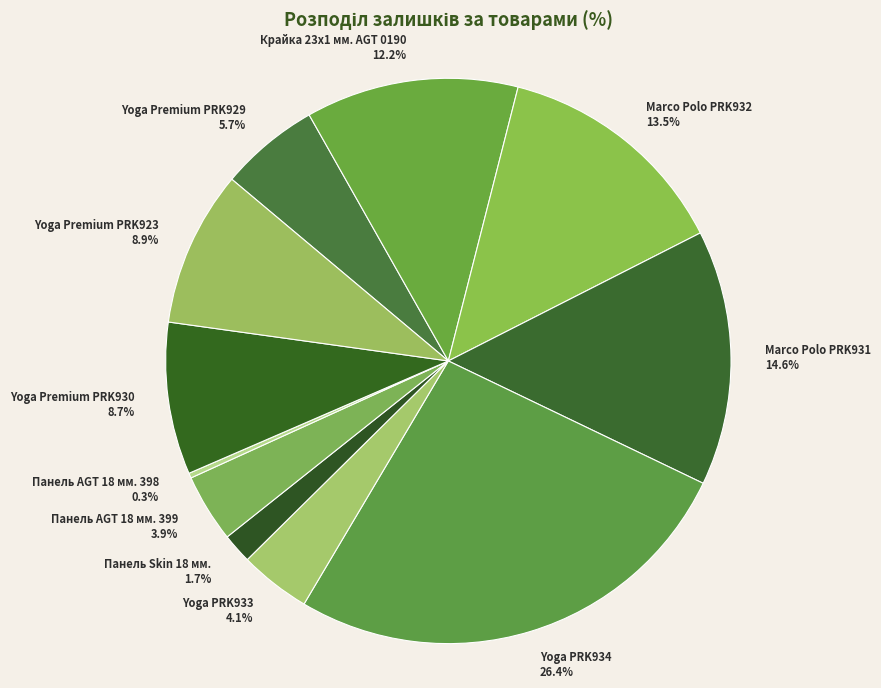

How many slices are in this pie chart?

11